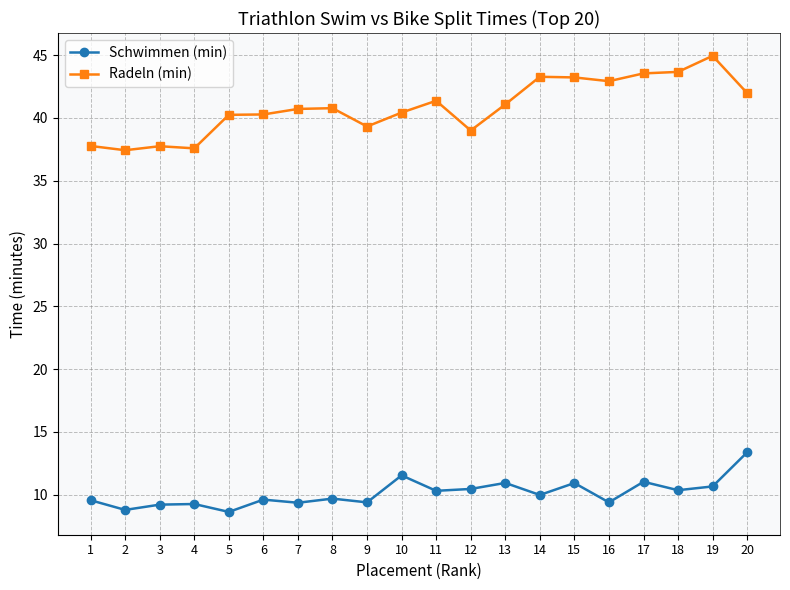

The value of Radeln (min) at 3 is 10.4. True or false?

False